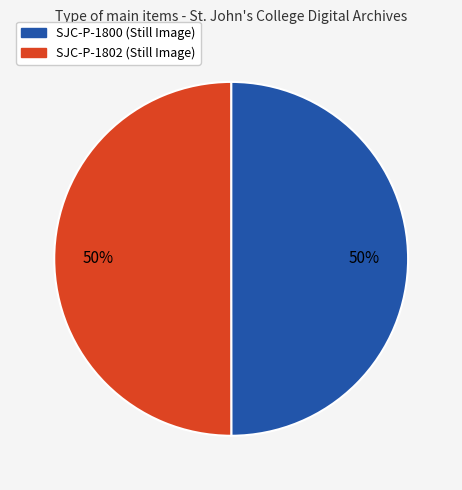

To the nearest percent, what percentage of the pie is SJC-P-1800 (Still Image)?

50%